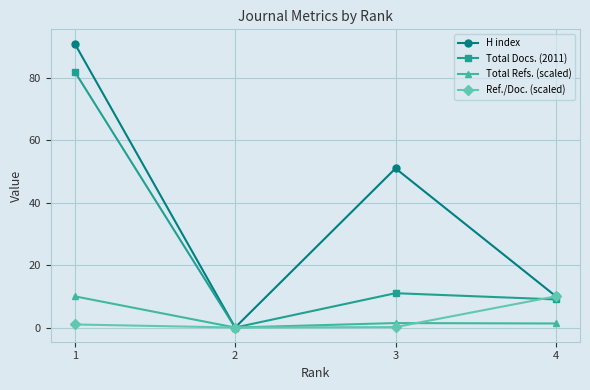

Is the value of Total Docs. (2011) at 4 greater than the value of H index at 3?

No